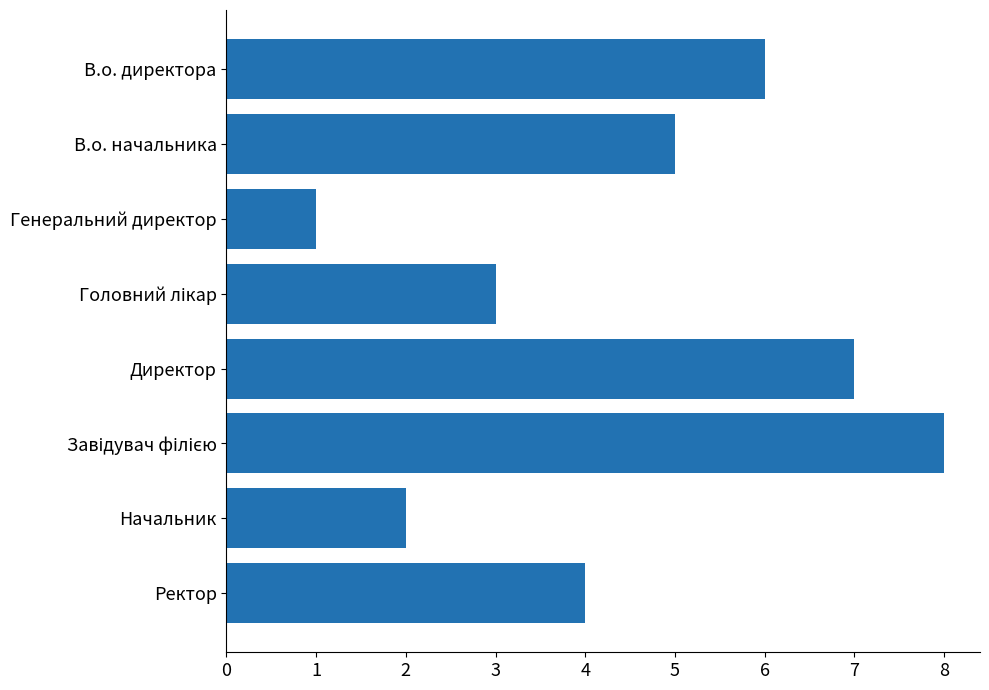

What is the greatest value displayed?

8